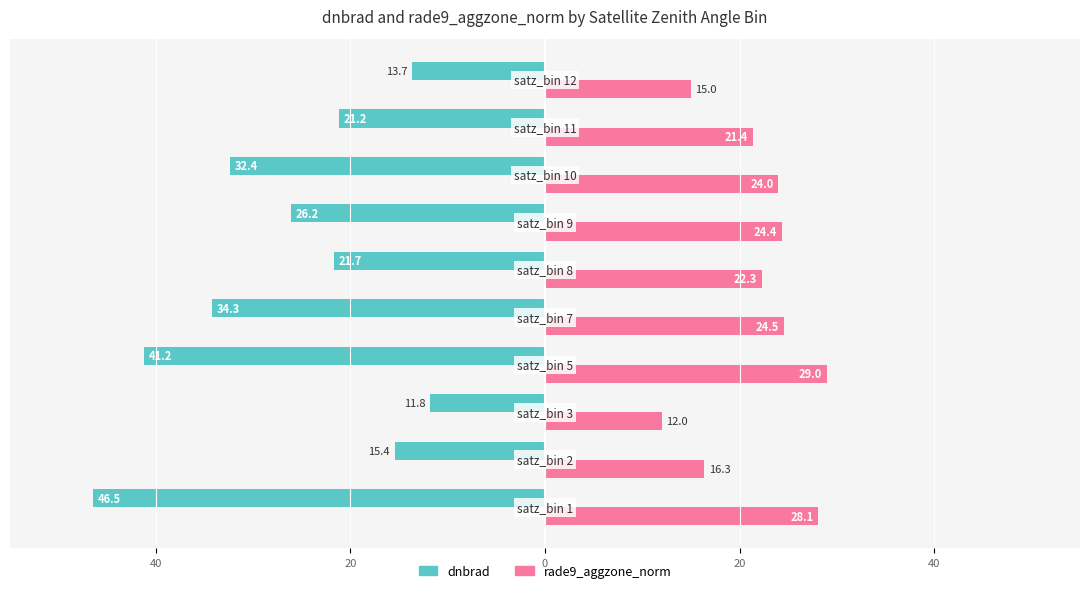

What are all the series names shown in the legend?

dnbrad, rade9_aggzone_norm